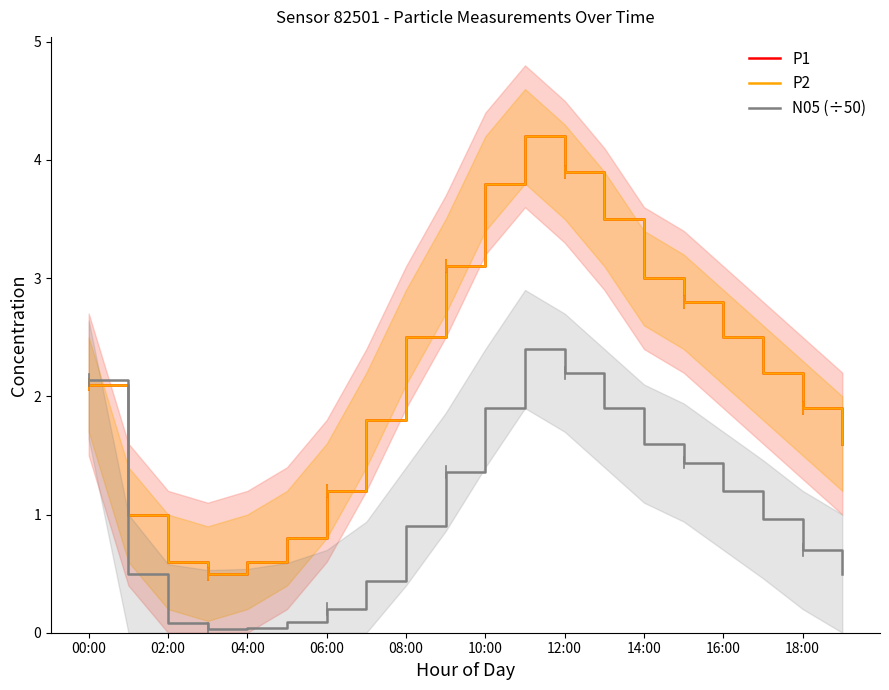

What is the label of the 5th point from the left?

04:00